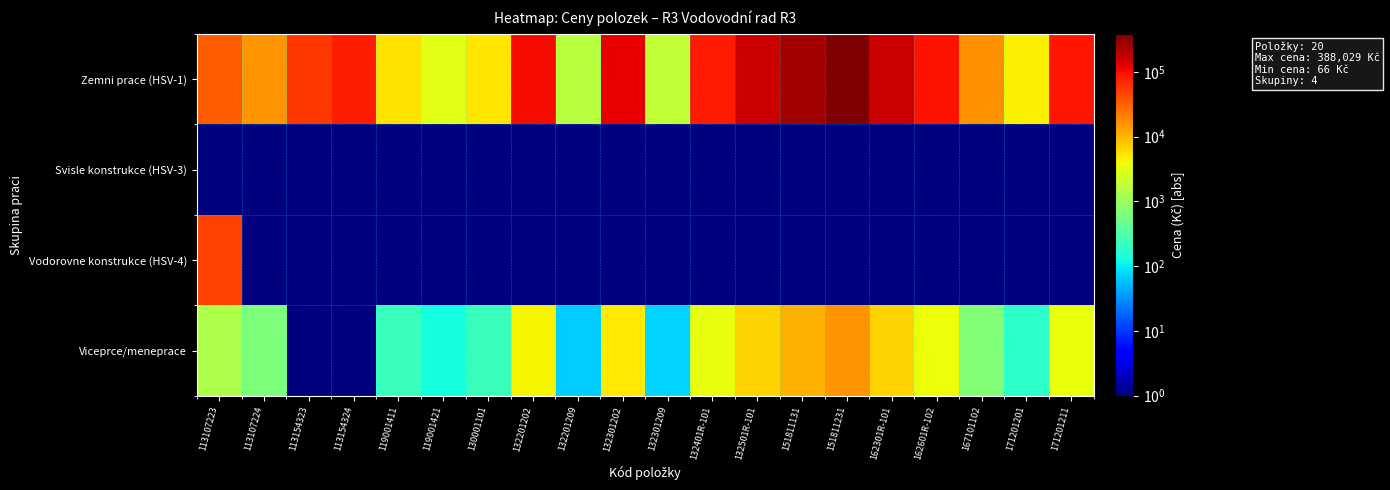

List the series in order of their peak value, lowest first.

Svisle konstrukce (HSV-3), Viceprce/meneprace, Vodorovne konstrukce (HSV-4), Zemni prace (HSV-1)